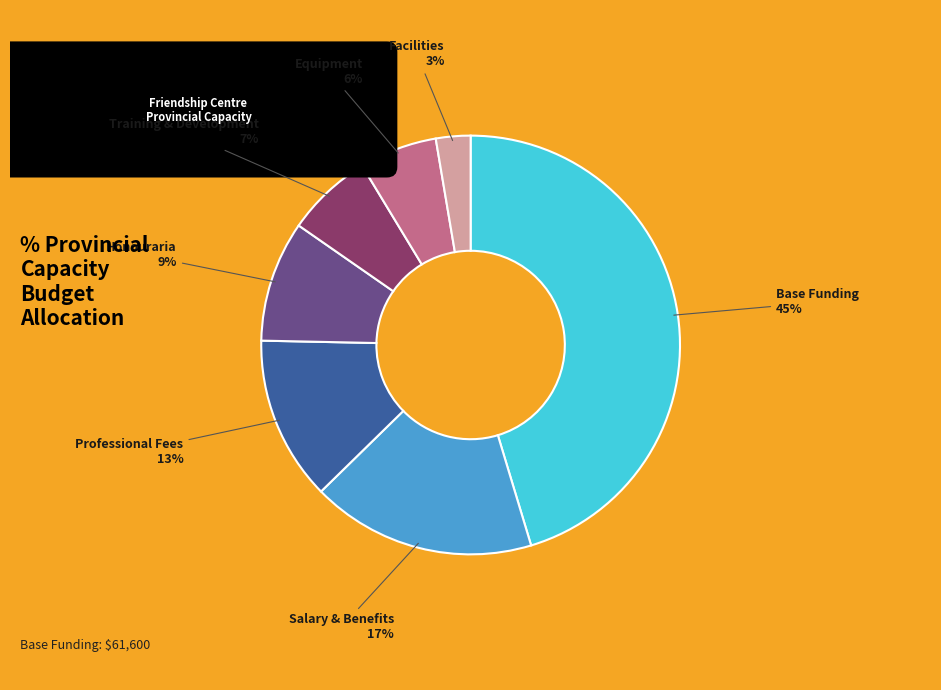

To the nearest percent, what is the average slice percentage?

14%